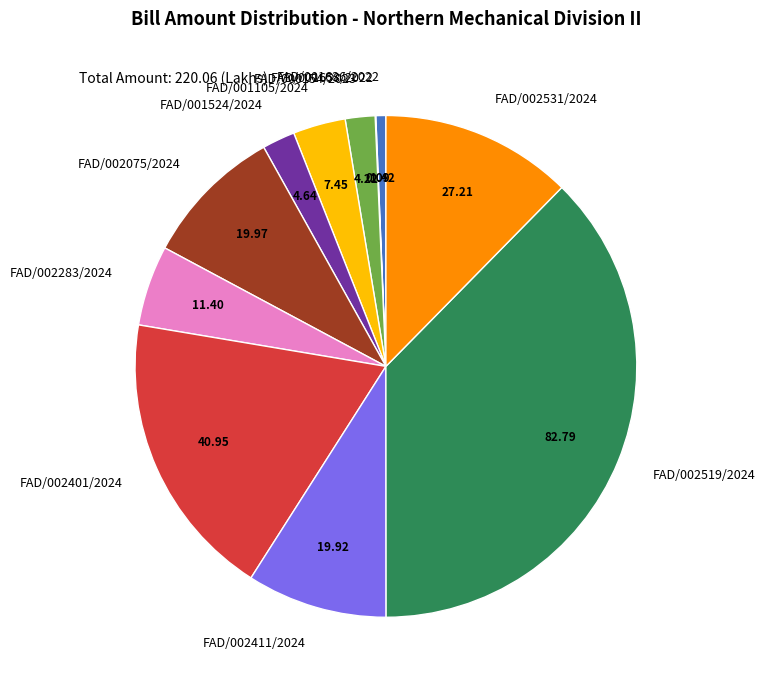

Is there any slice that represents more than half of the pie?

No